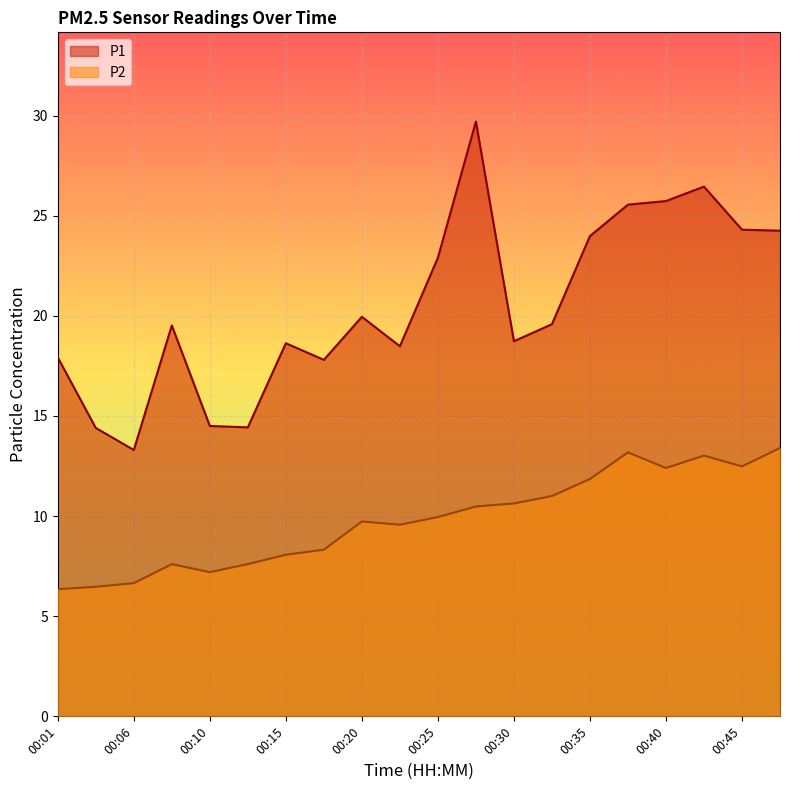

At which label does P2 reach its peak?

00:47